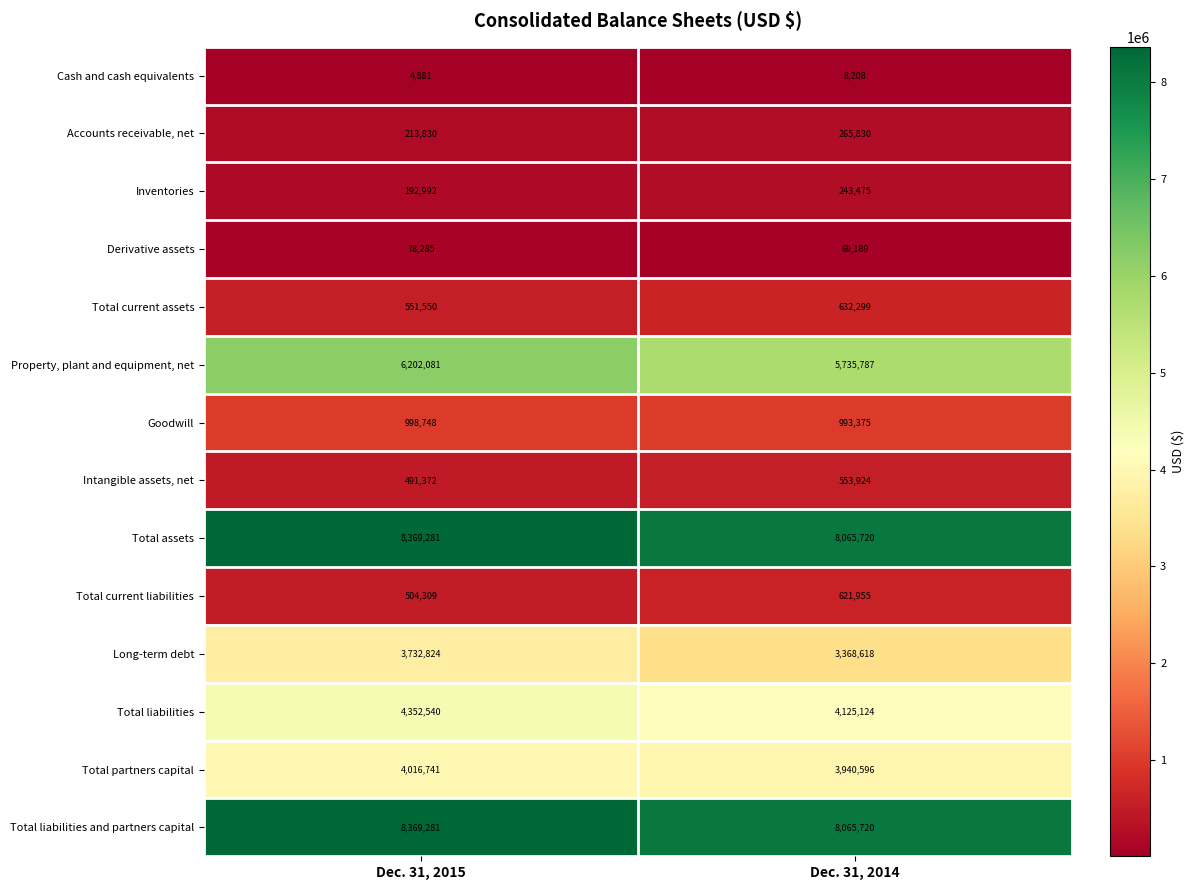

Is the value of Total current liabilities at Dec. 31, 2015 greater than the value of Derivative assets at Dec. 31, 2014?

Yes